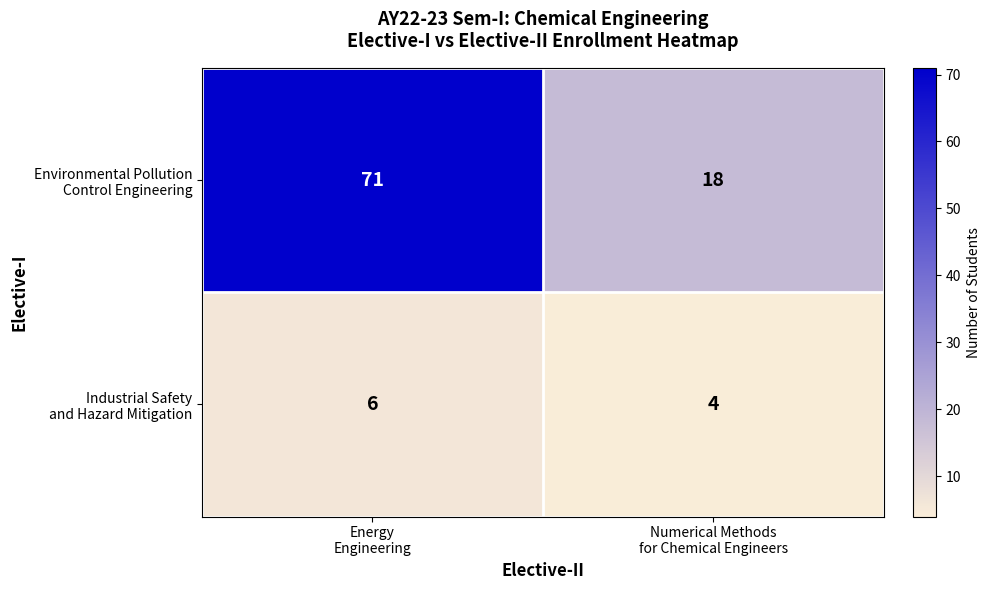

What is the smallest value displayed?

4